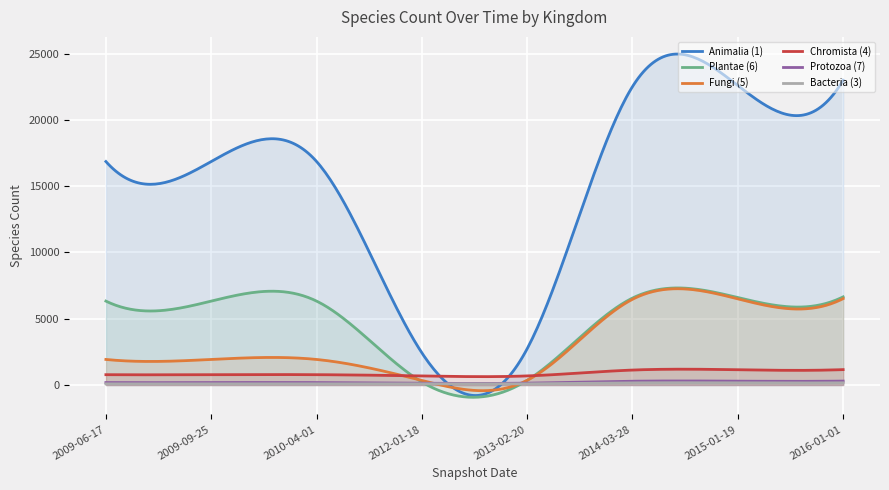

True or false: Chromista (4) and Animalia (1) intersect in this chart.

True